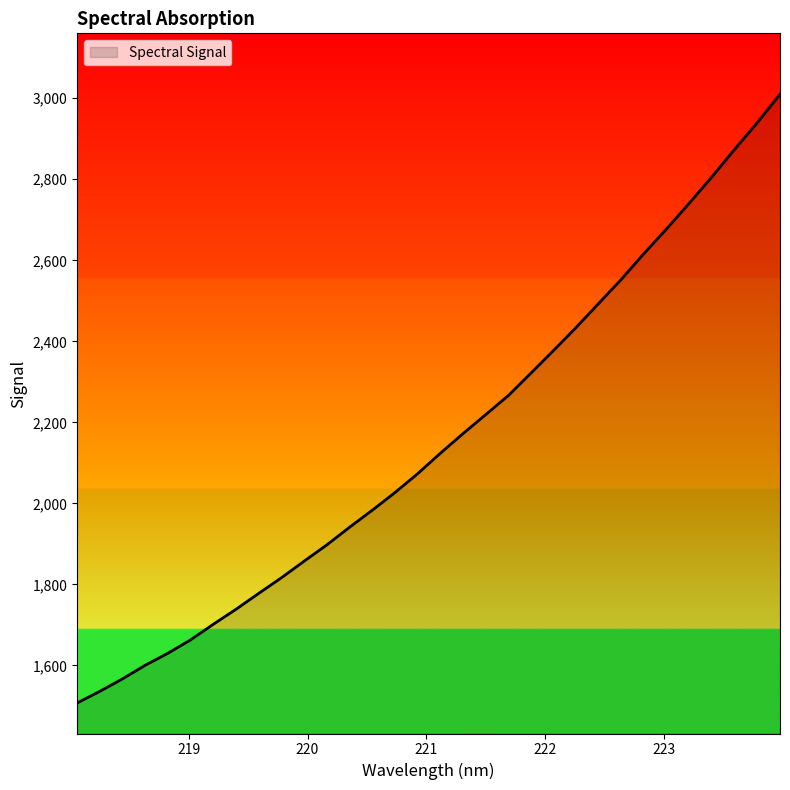

What is the difference between the maximum and minimum values?

1502.8